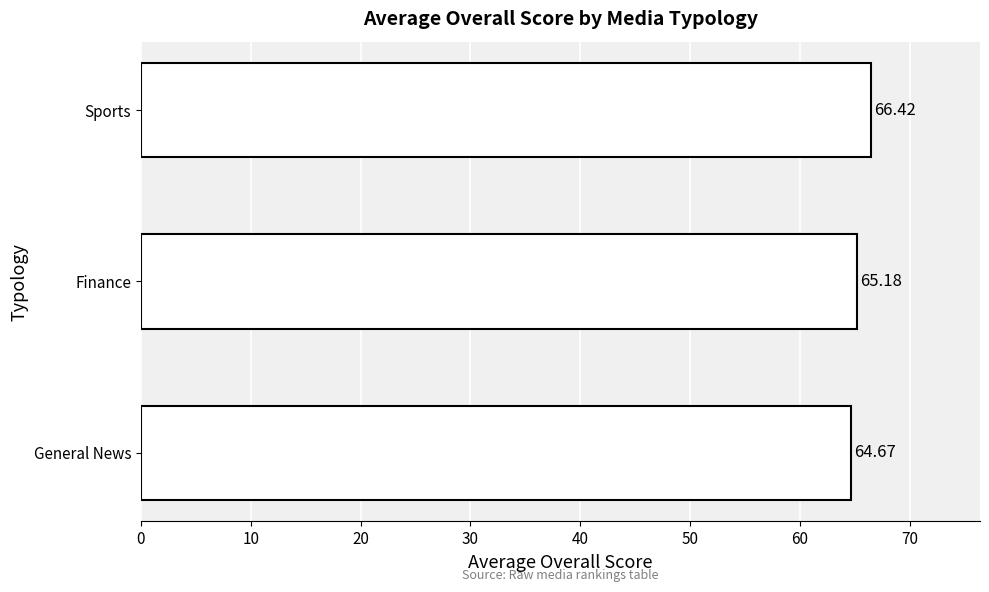

What is the difference between the second highest and minimum values?

0.5